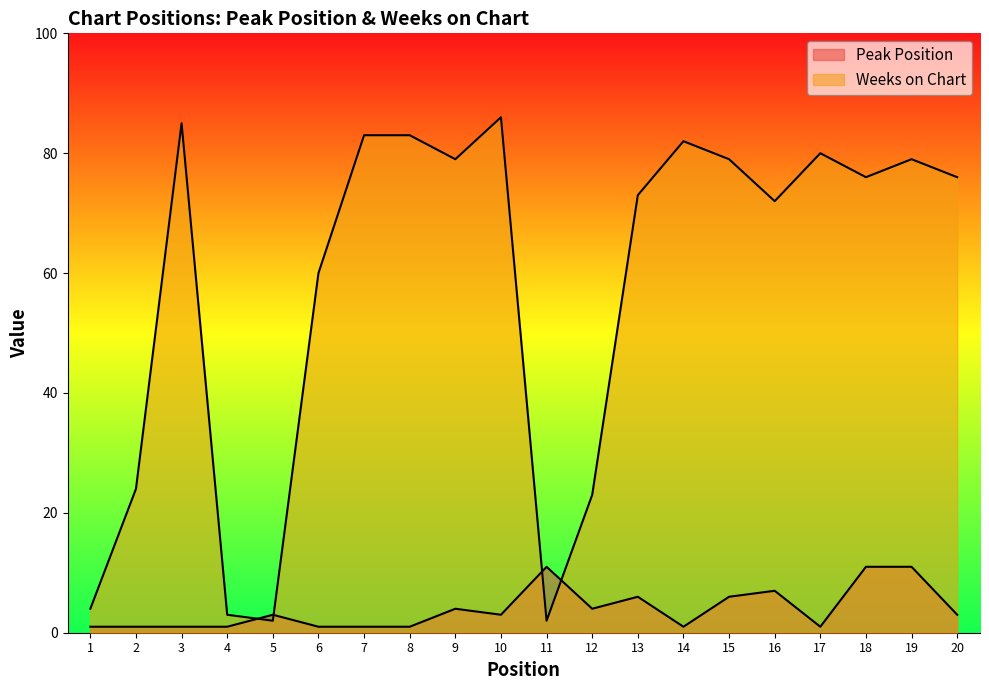

At which label is Peak Position closest to 6?

13